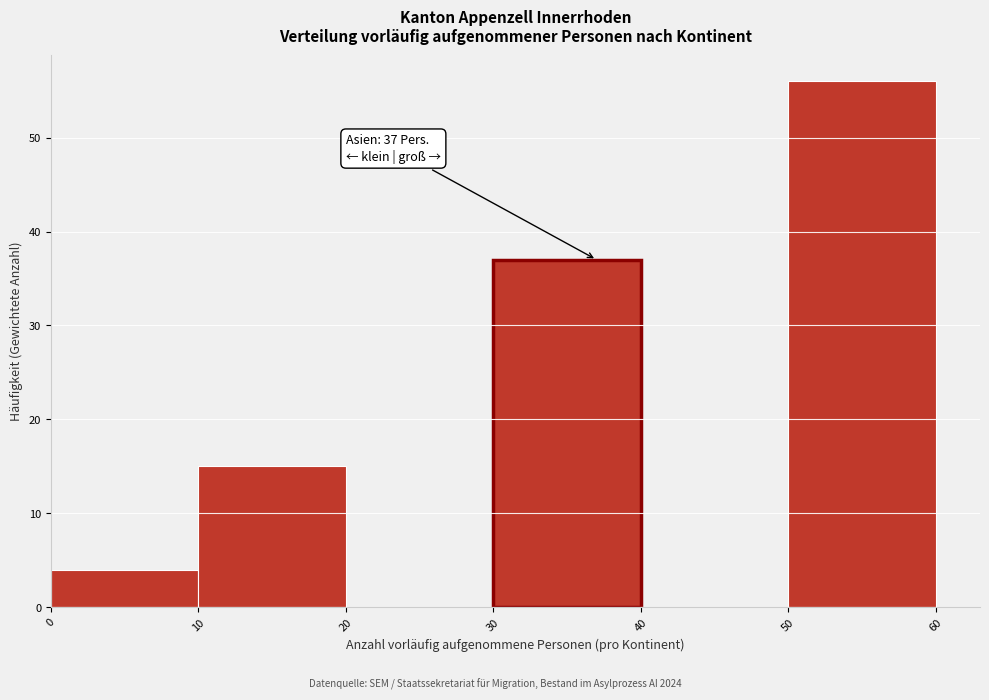

Which range on the x-axis has the tallest bar?

50 to 60